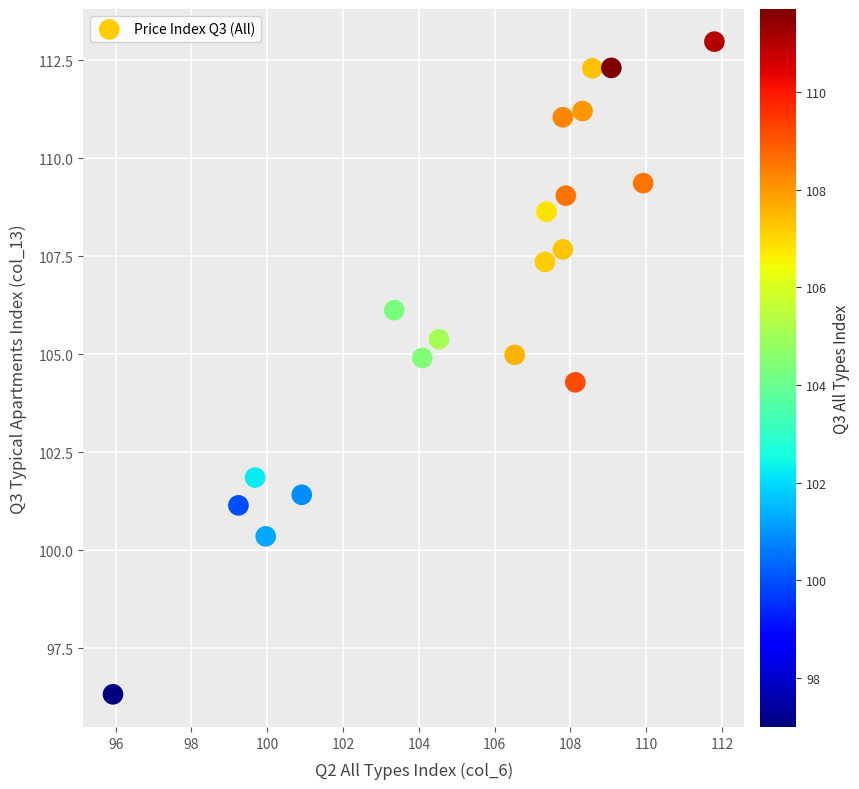

What Y value in the scatter plot is closest to 104?

104.3